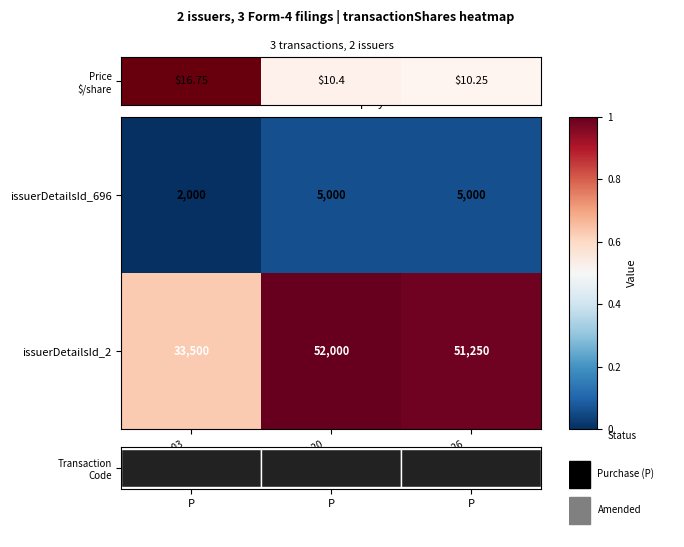

What is the lowest value of the issuerDetailsId_2 series?

33500